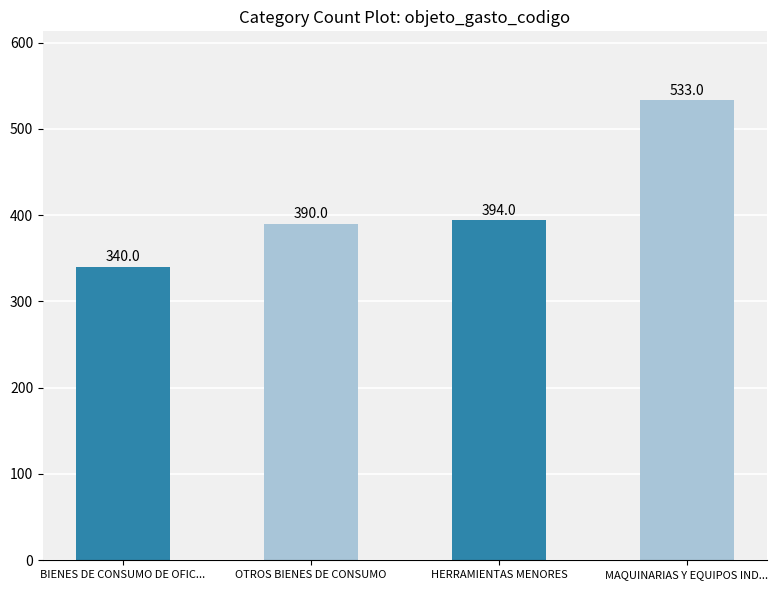

What is the ratio of the value at MAQUINARIAS Y EQUIPOS IND... to the value at HERRAMIENTAS MENORES?

1.4